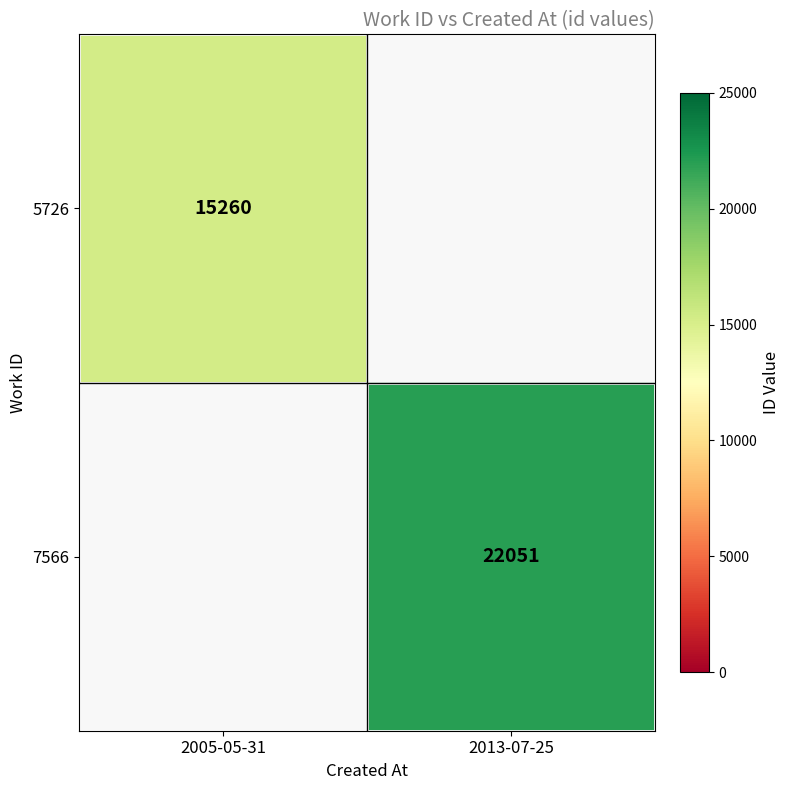

The 5726 series shows 23093 at 2005-05-31. True or false?

False